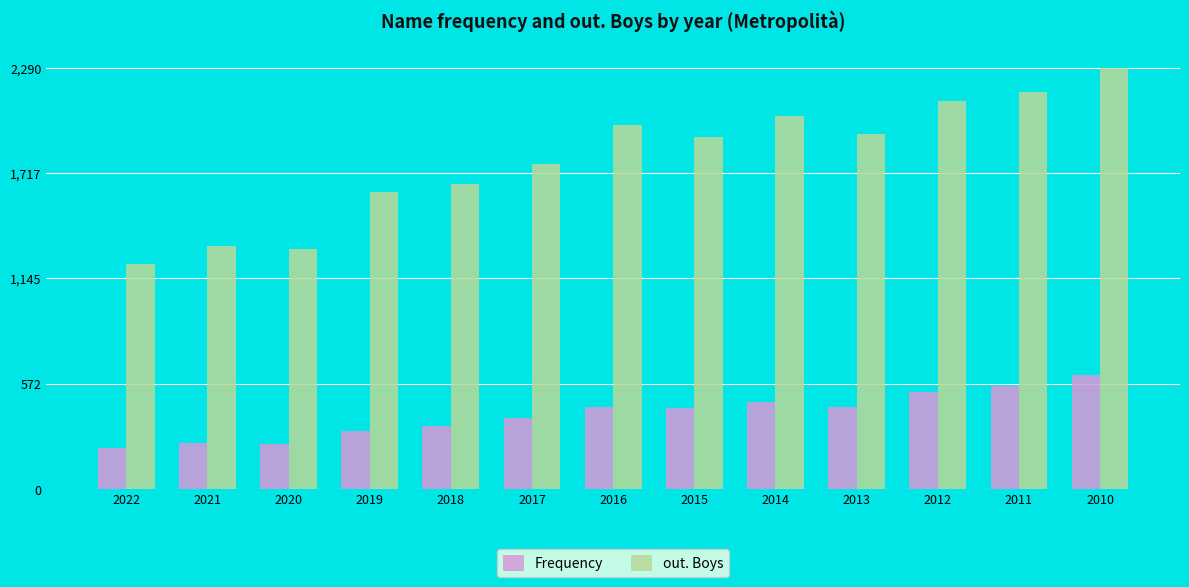

Read the Frequency value at 2015, to the nearest 50.

450